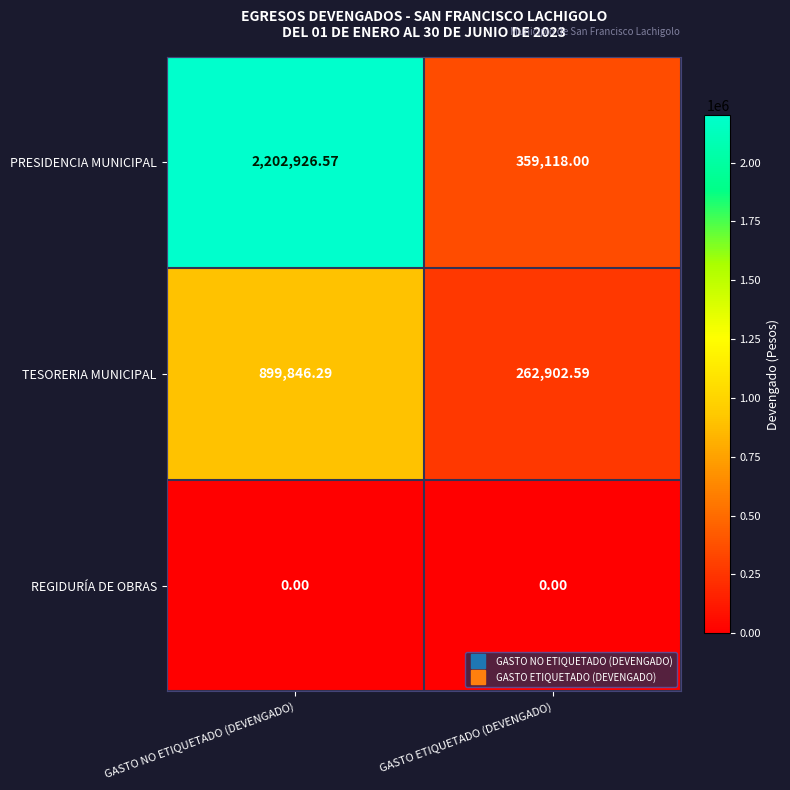

Which series has the largest total across all categories?

PRESIDENCIA MUNICIPAL